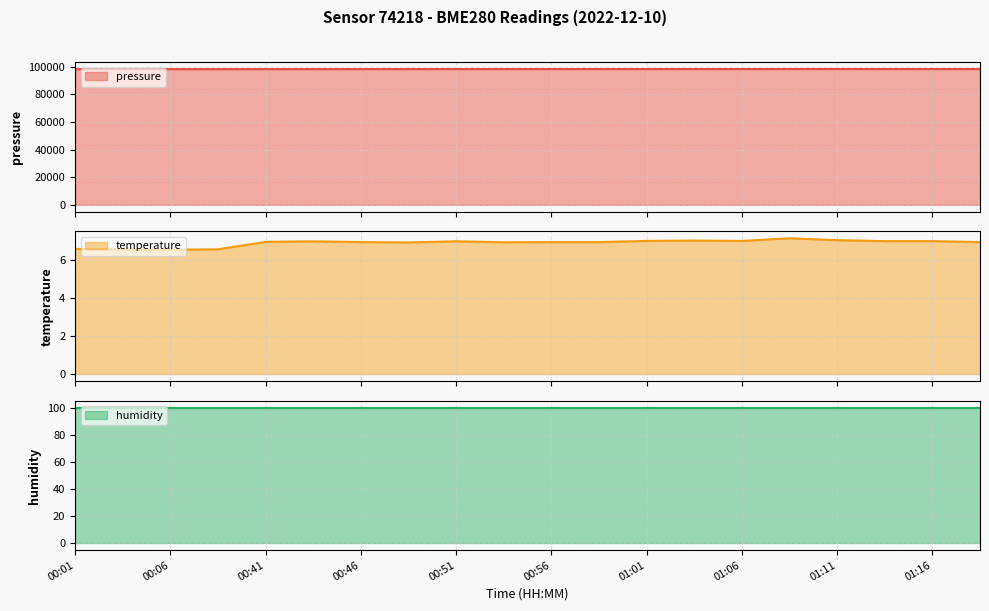

What is the sum of the temperature values at 00:03 and 00:48?

13.5